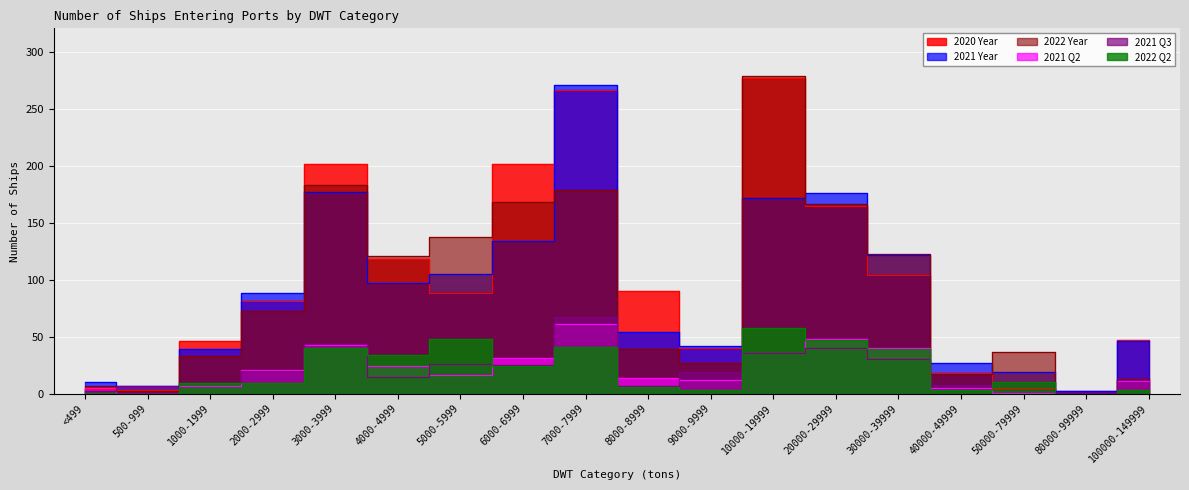

What is the label of the 3rd point from the right?

50000-79999